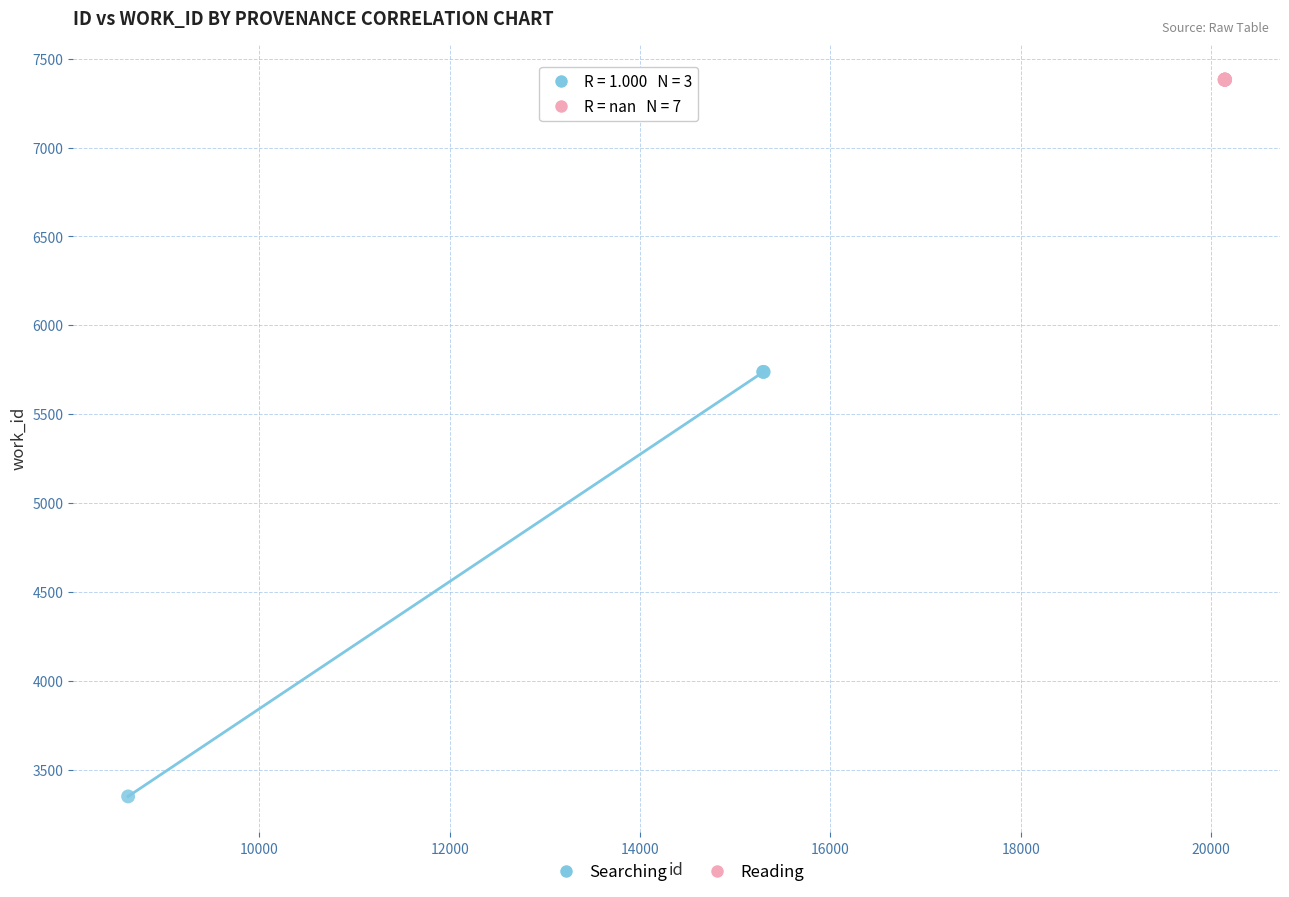

Which series contains the lowest Y value?

Searching